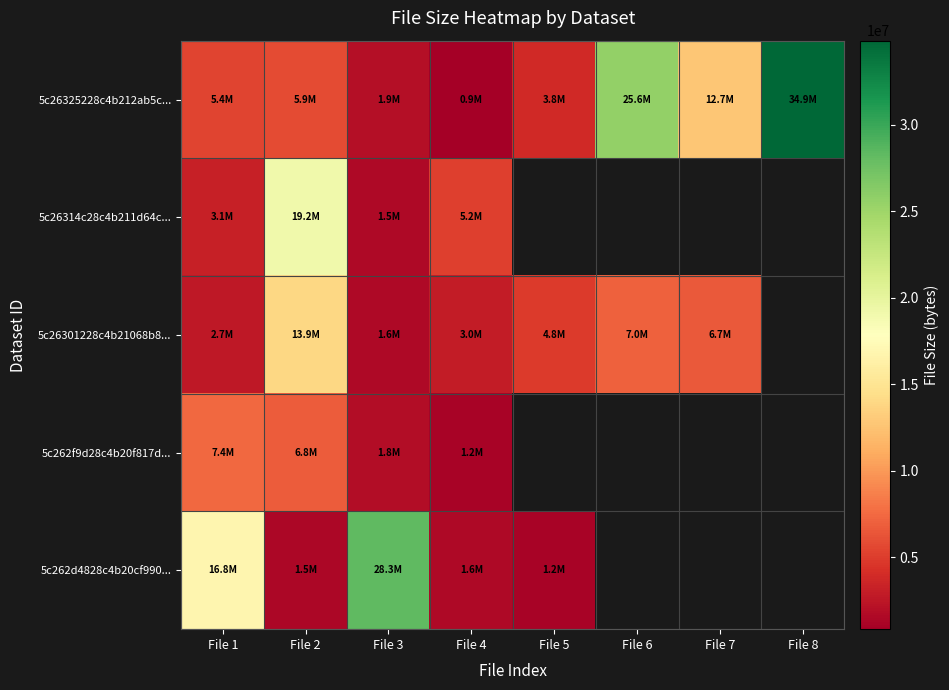

Where is 5c26325228c4b212ab5c... nearest to the value 17854373?

File 7